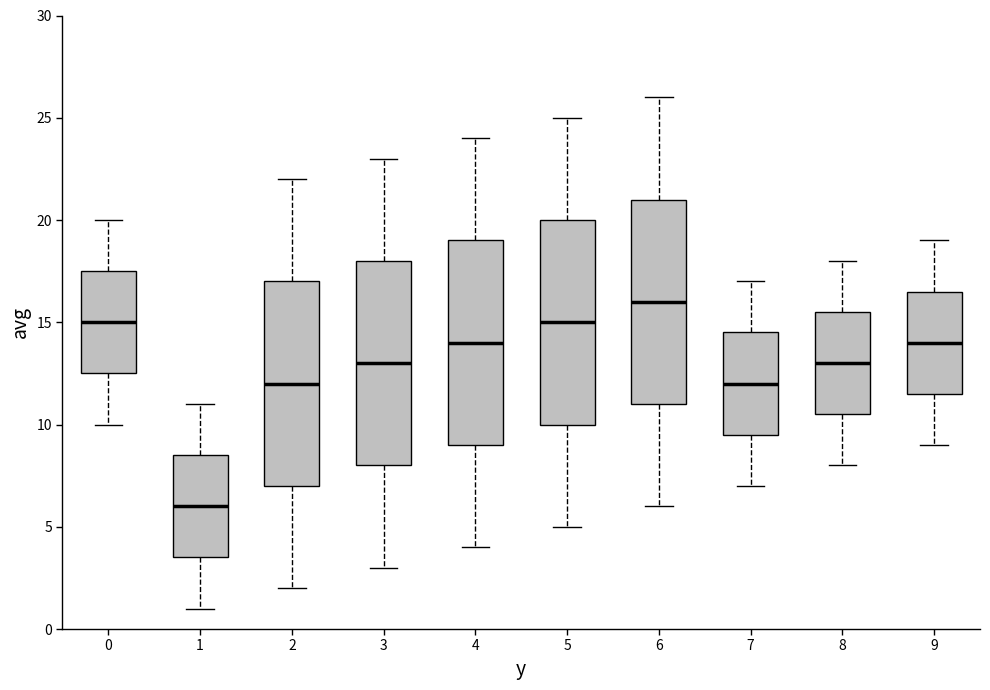

Reading left to right, transcribe this box plot: for each box, give where its median line is, the range the box spans, and where its two whiskers end, as read against the y-axis. The values are not printed on the chart, so give them approximately, as read against the axis.

0: median 15.0, box 12.5 to 17.5, whiskers 10.0 to 20.0
1: median 6.0, box 3.5 to 8.5, whiskers 1.0 to 11.0
2: median 12.0, box 7.0 to 17.0, whiskers 2.0 to 22.0
3: median 13.0, box 8.0 to 18.0, whiskers 3.0 to 23.0
4: median 14.0, box 9.0 to 19.0, whiskers 4.0 to 24.0
5: median 15.0, box 10.0 to 20.0, whiskers 5.0 to 25.0
6: median 16.0, box 11.0 to 21.0, whiskers 6.0 to 26.0
7: median 12.0, box 9.5 to 14.5, whiskers 7.0 to 17.0
8: median 13.0, box 10.5 to 15.5, whiskers 8.0 to 18.0
9: median 14.0, box 11.5 to 16.5, whiskers 9.0 to 19.0